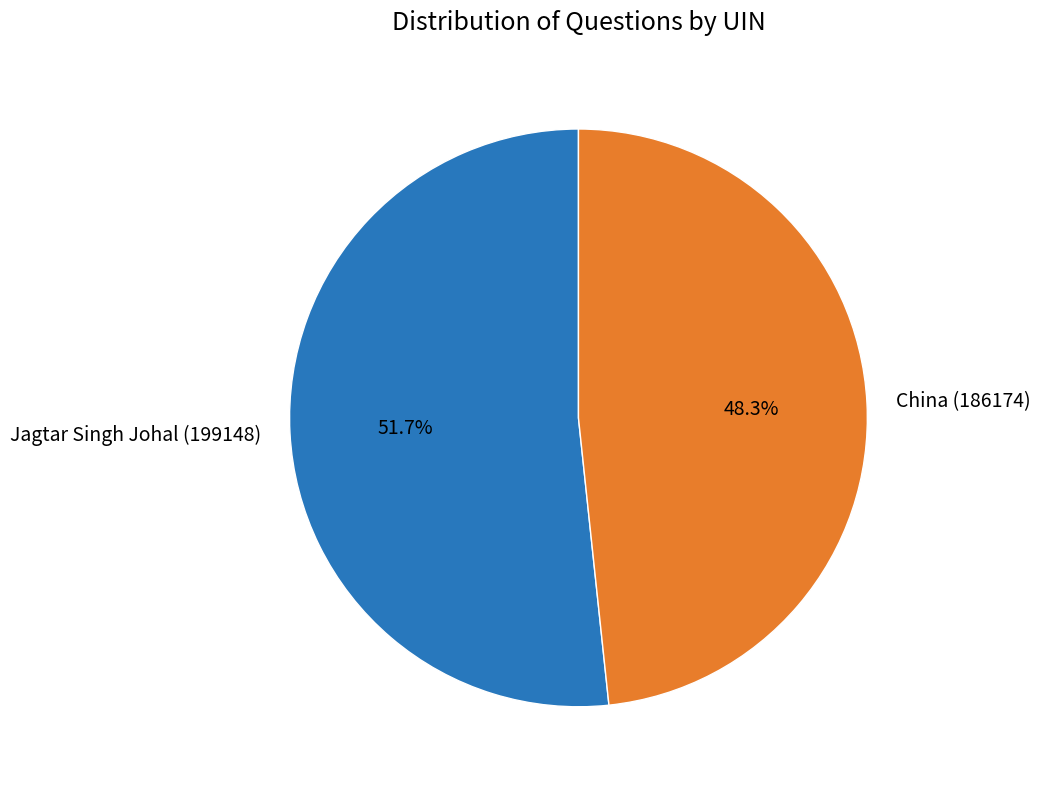

True or false: China (186174) accounts for 48% of the total.

True